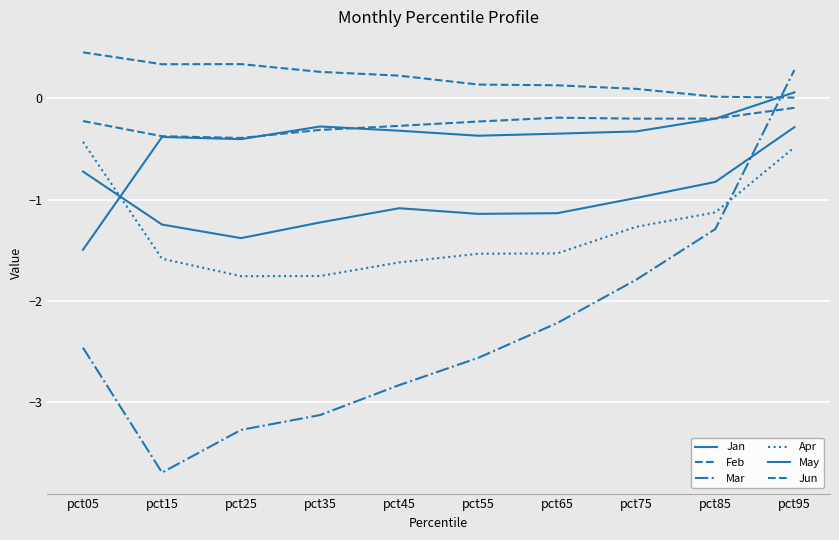

Which series changed the most between pct65 and pct85?

Mar